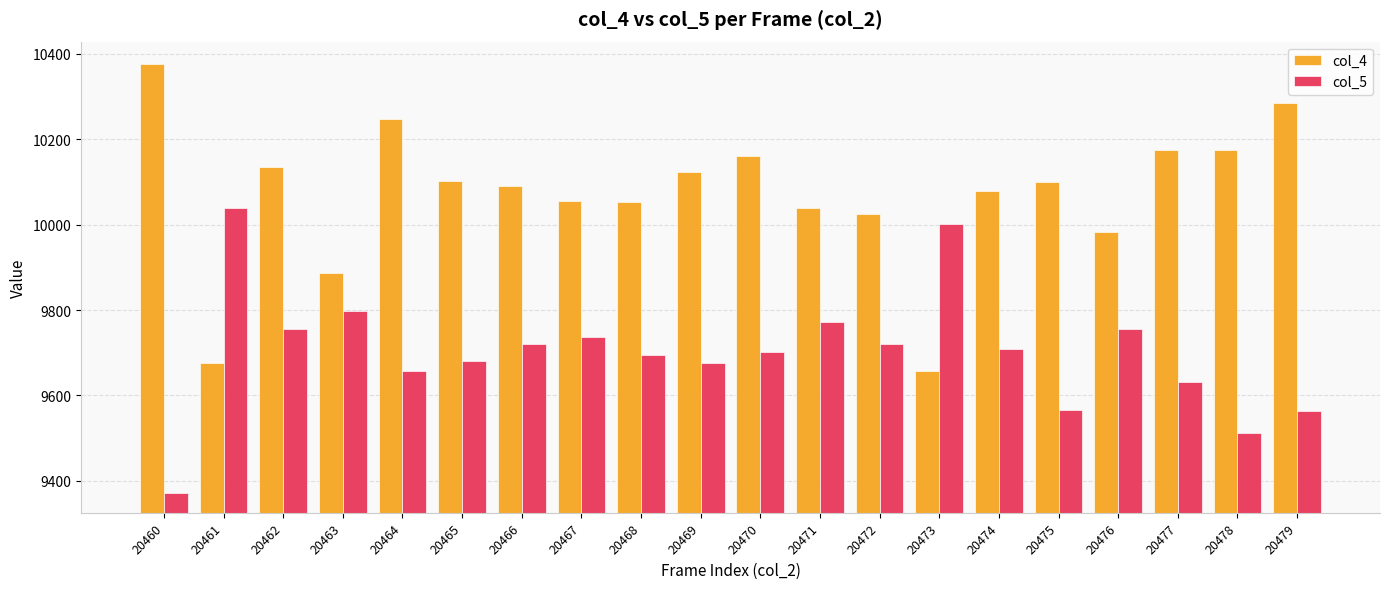

At 20471, list the series in order from smallest to largest.

col_5, col_4